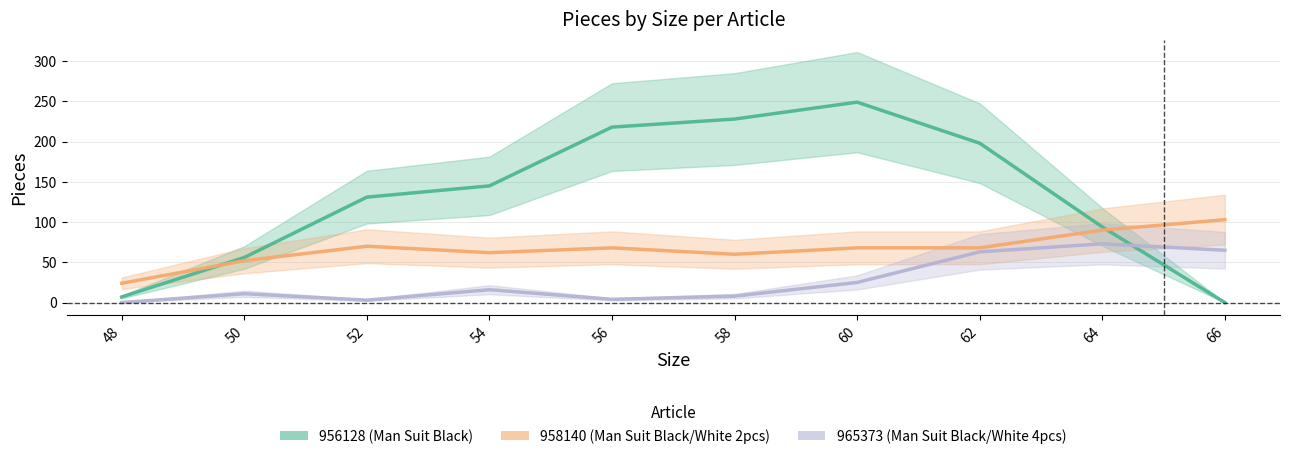

Count the number of data series in this chart.

3